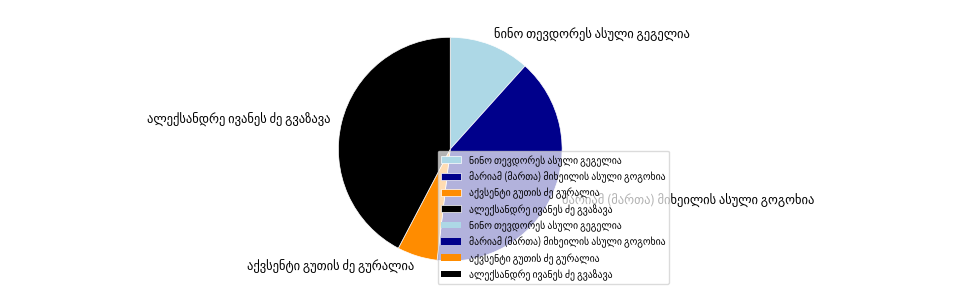

Is there a majority slice in this chart?

No